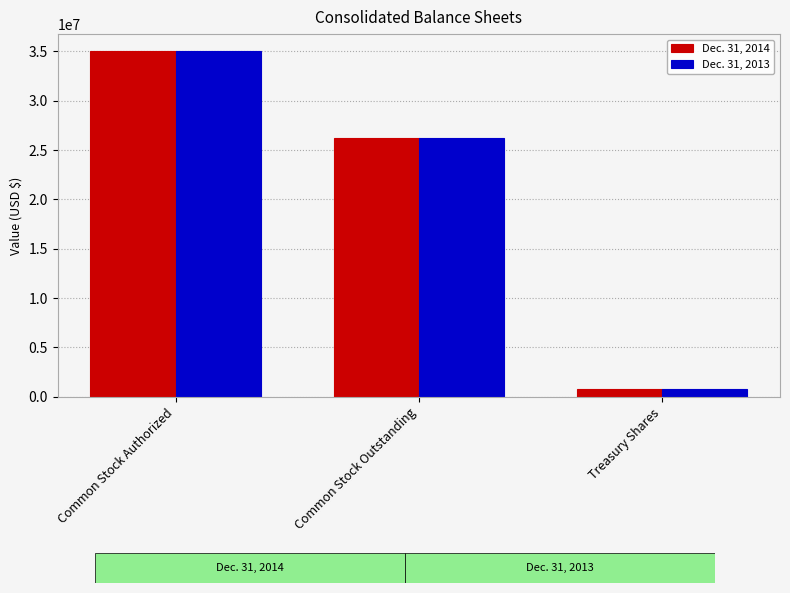

What is the label of the 3rd bar from the right?

Common Stock Authorized